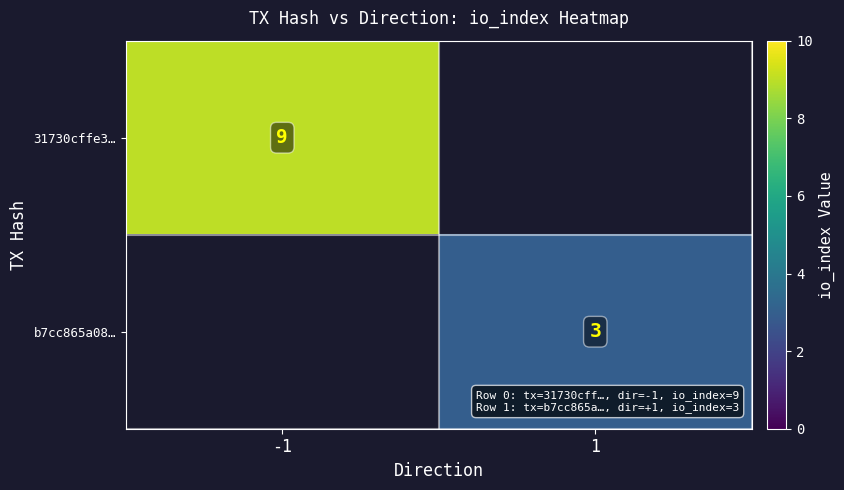

True or false: 31730cffe3… has a value of 9 at -1.

True